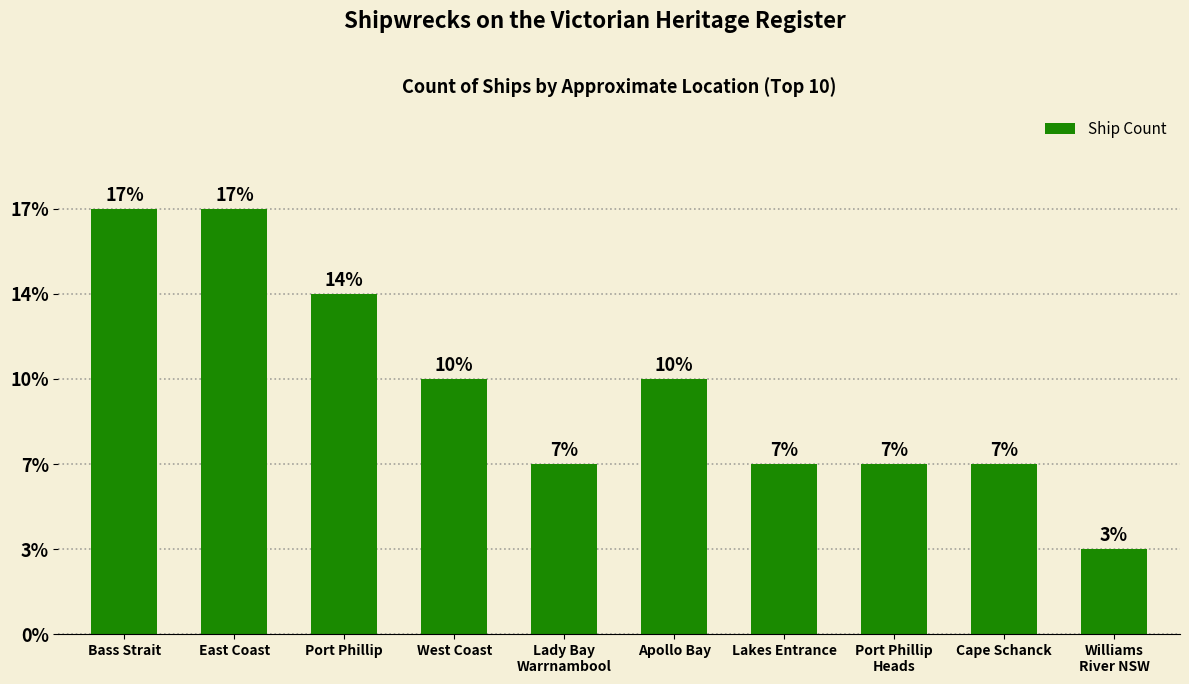

What is the label of the 4th bar from the left?

West Coast